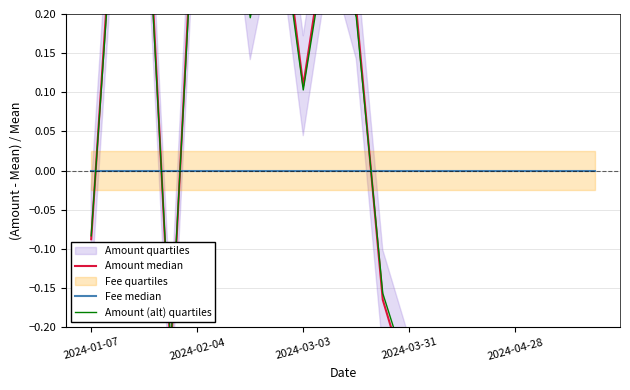

How many data points in Amount (alt) quartiles are above 0?

9